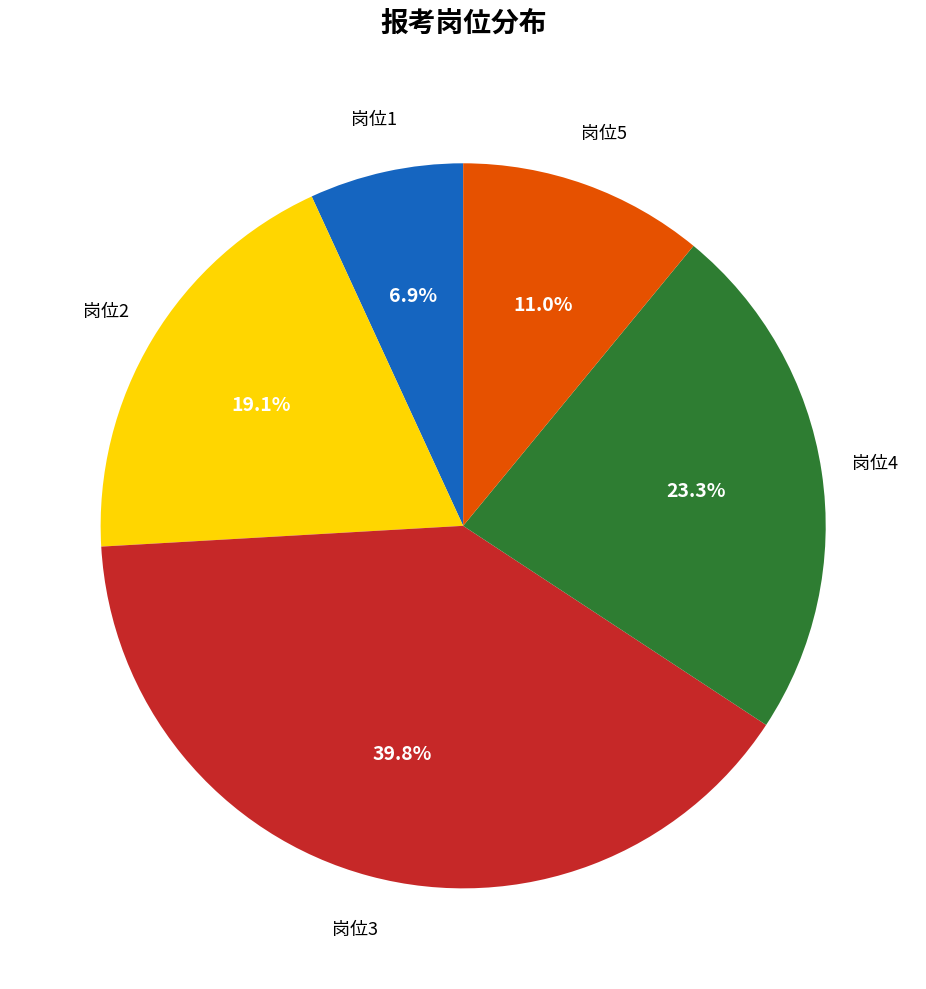

Is there a majority slice in this chart?

No